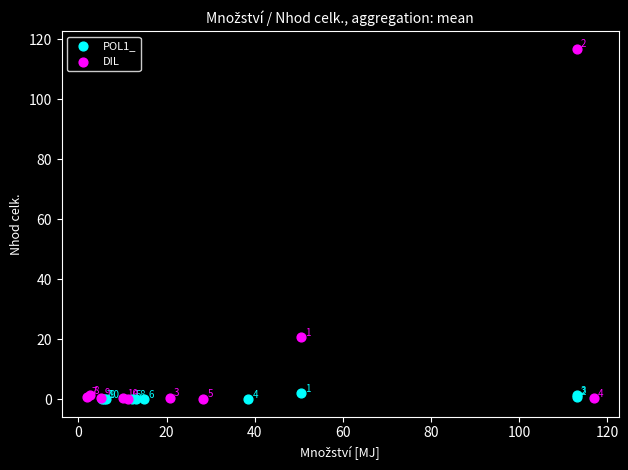

Which series has the widest spread of Y values?

DIL